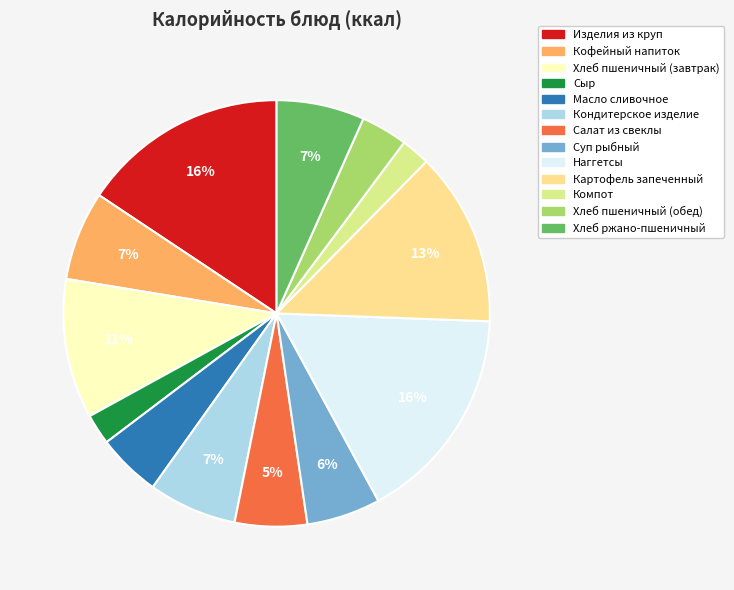

What percentage is the Хлеб пшеничный (завтрак) slice, to the nearest percent?

11%